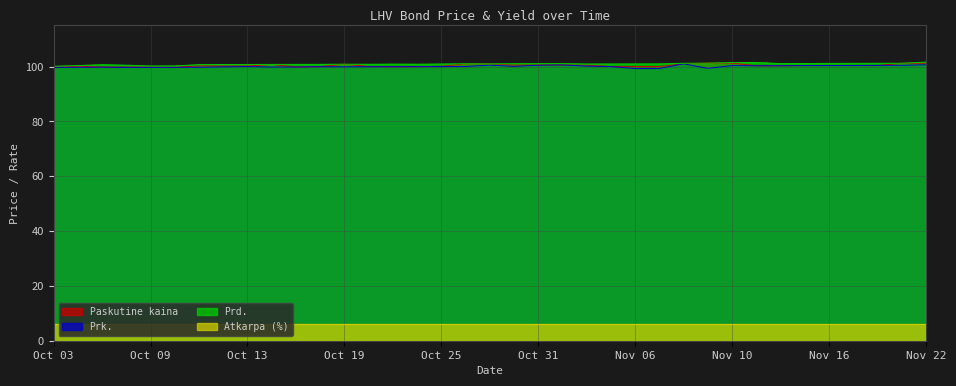

Where is the first local maximum for Paskutine kaina?

2023-10-04